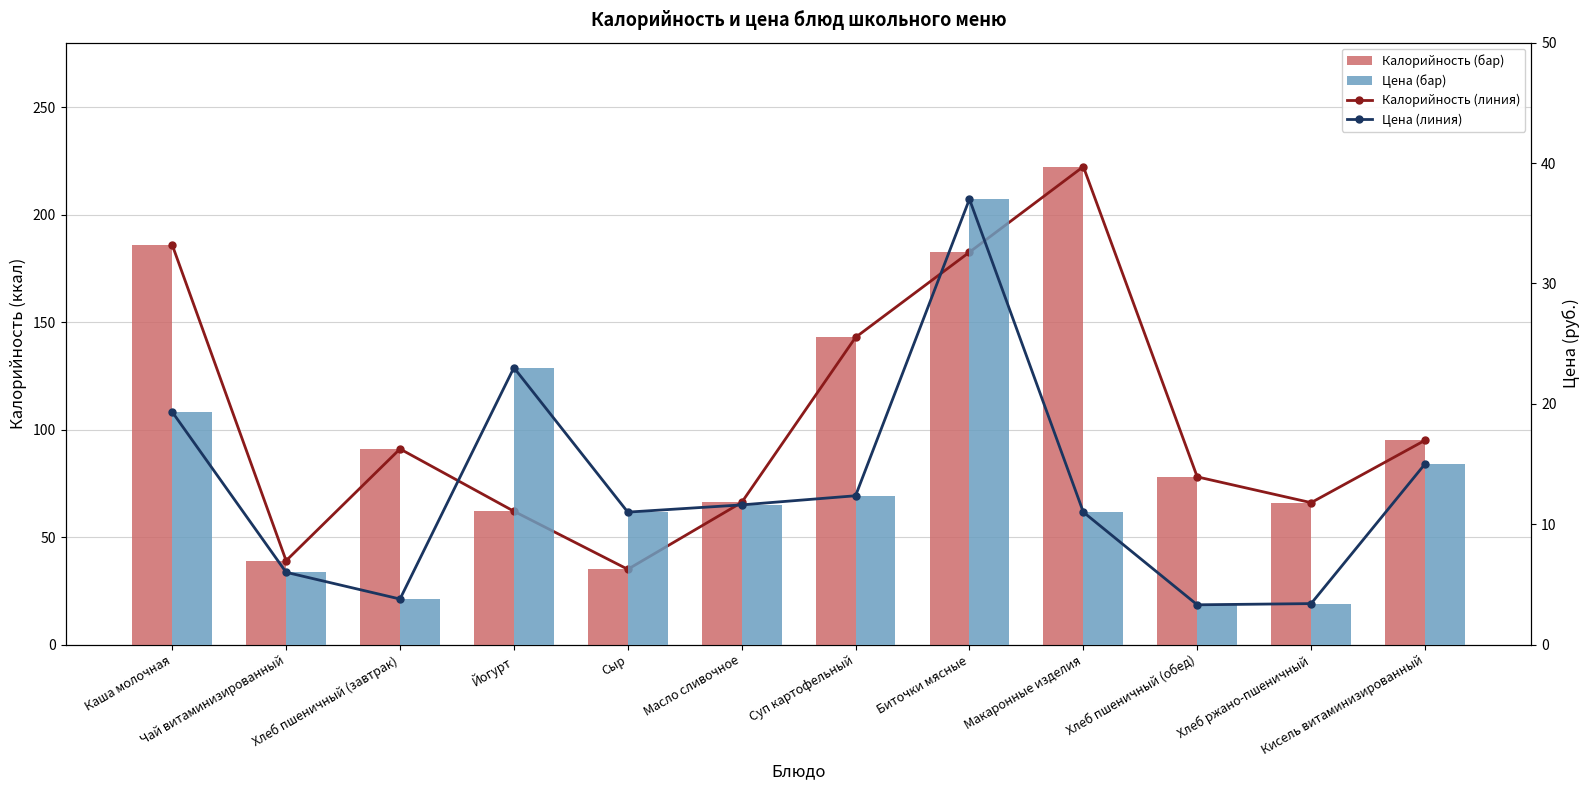

Count the number of data series in this chart.

4